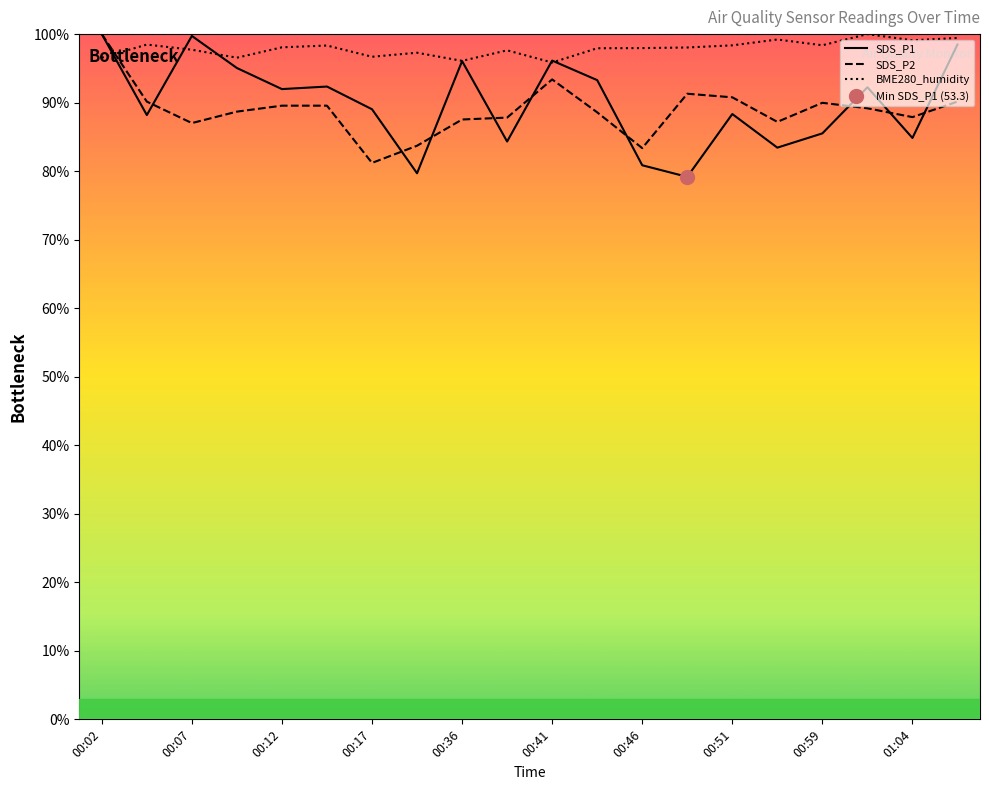

After their last crossing, which series has the higher values: SDS_P2 or BME280_humidity?

BME280_humidity